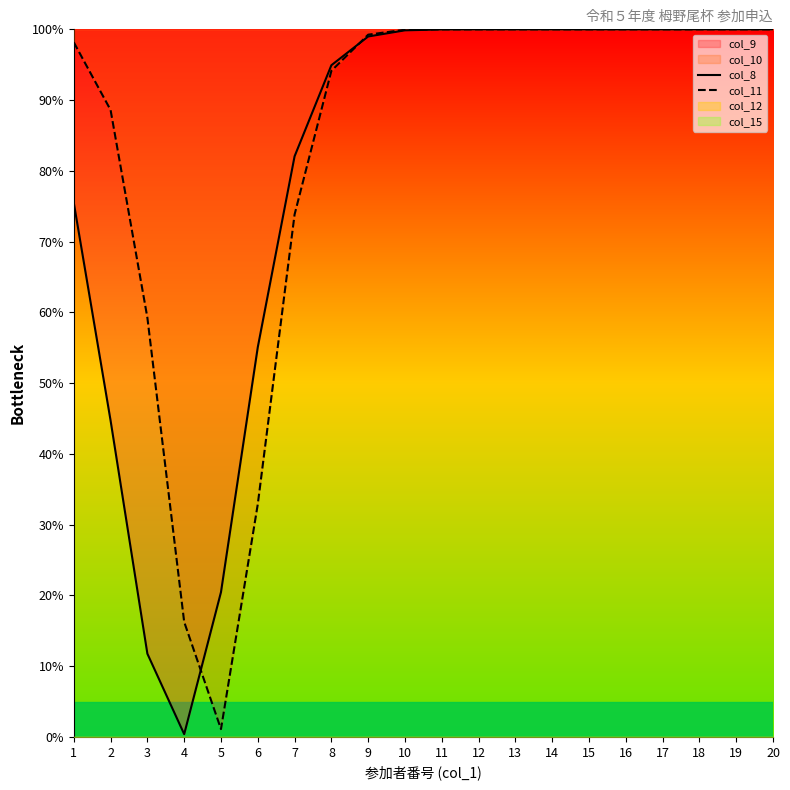

What is the sum of all col_8 values?

1583.7